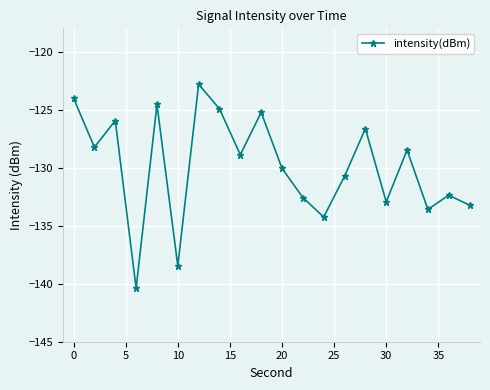

What is the difference between the maximum and second lowest values?

15.6